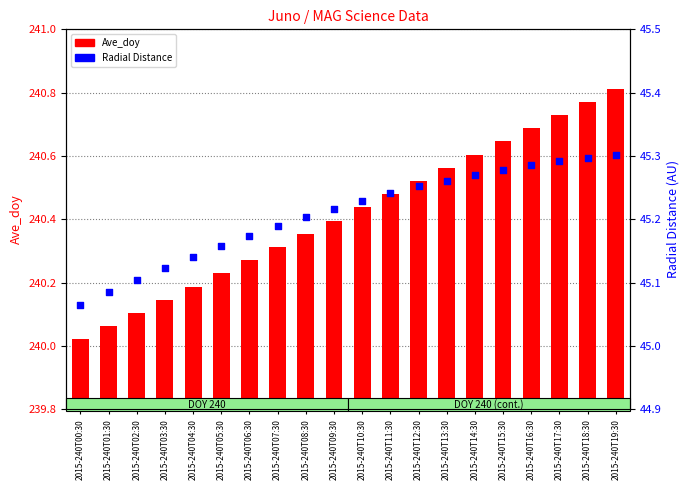

At which category is the sum across all series the highest?

2015-240T19:30